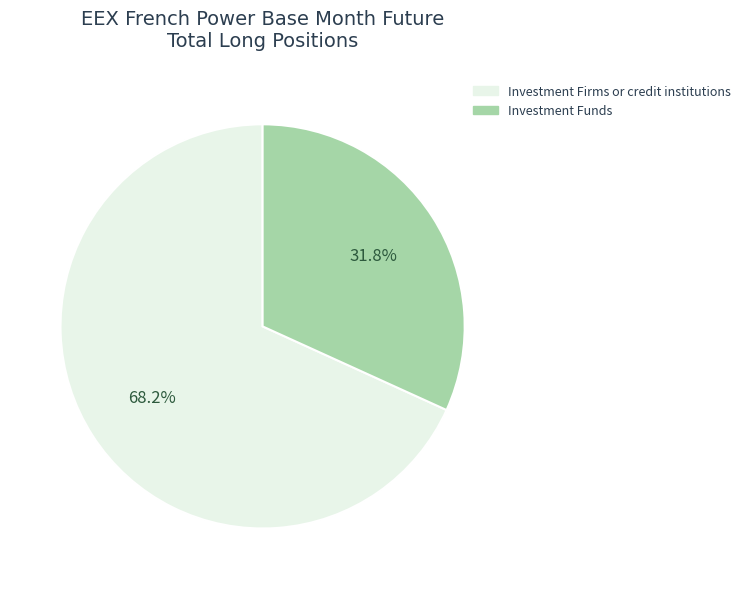

How many slices are in this pie chart?

2